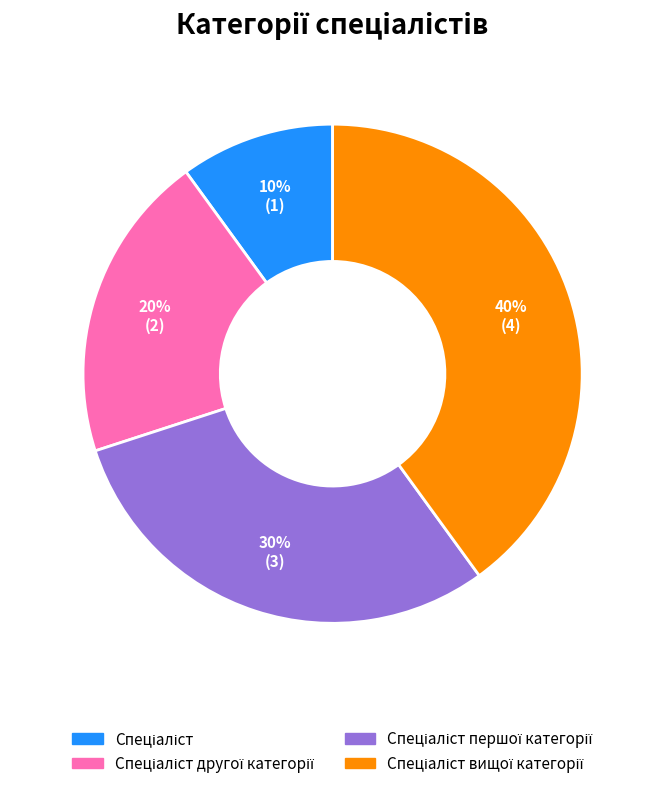

Does any single category account for the majority?

No